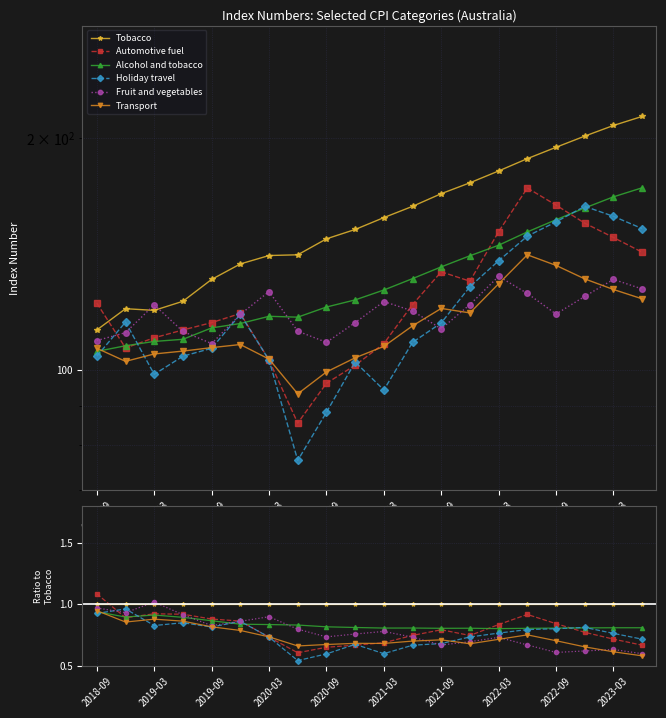

How many lines are shown in the chart?

6